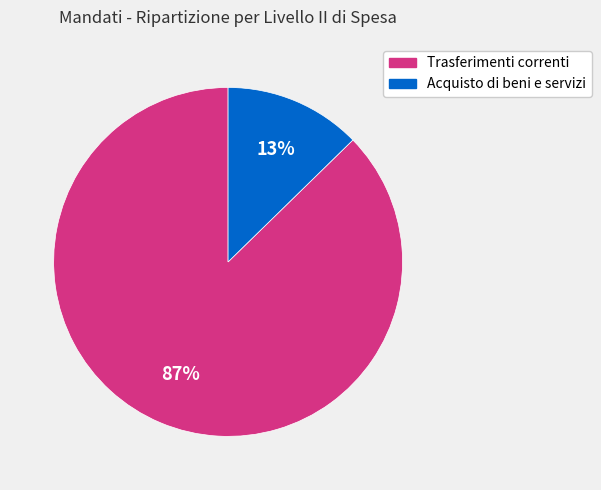

Does any single category account for the majority?

Yes